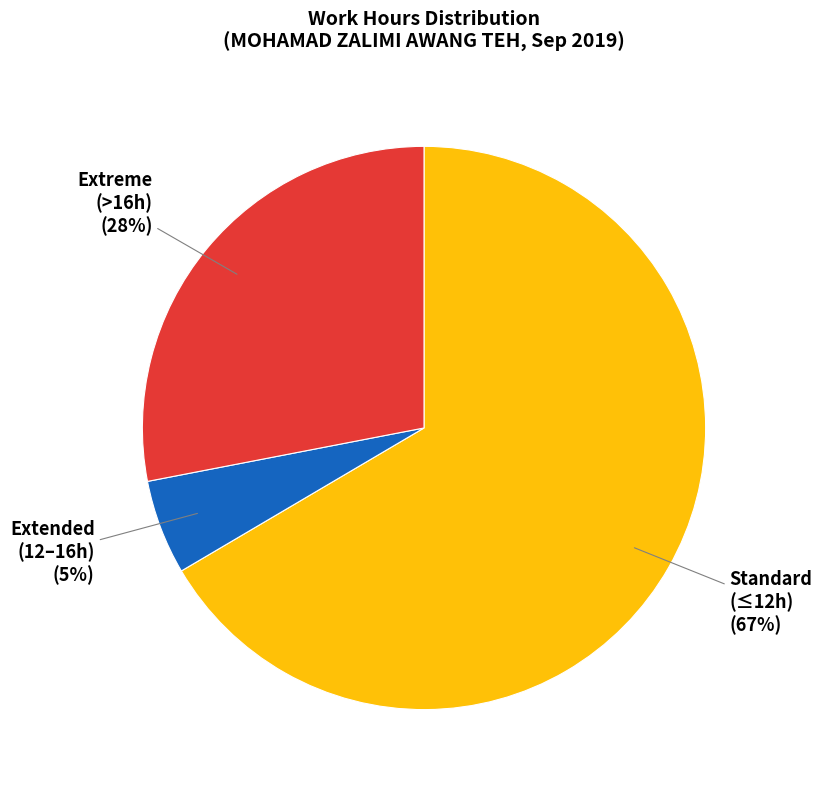

How many slices are in this pie chart?

3